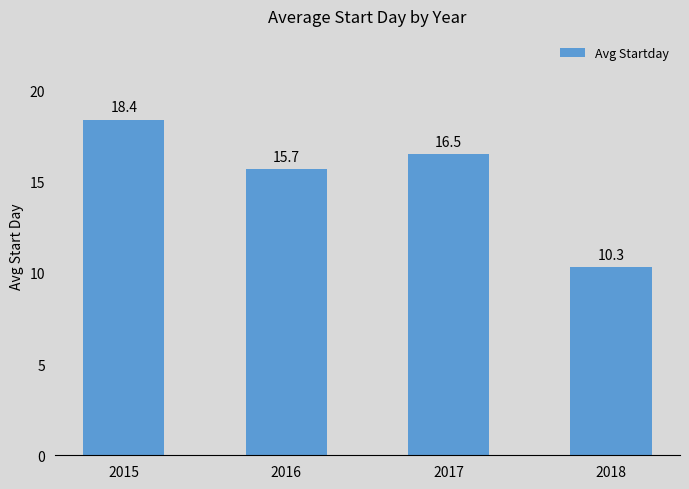

At which label does the data first exceed 16?

2015